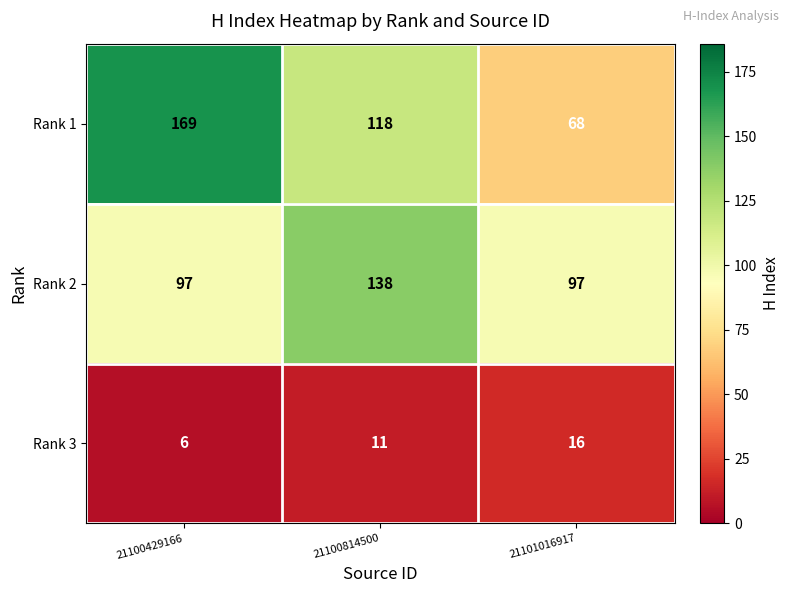

Which label corresponds to the largest value in the chart?

21100429166